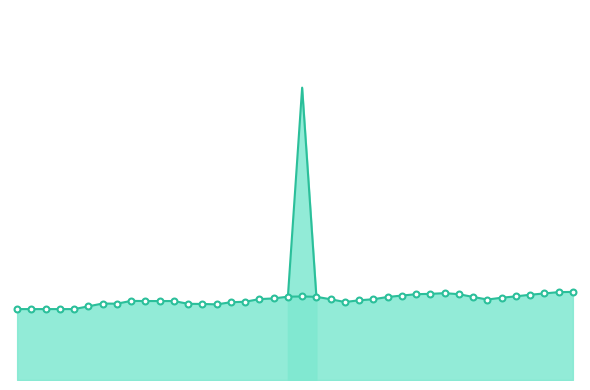

What is the ratio of the value at 9 to the value at 32?

0.9